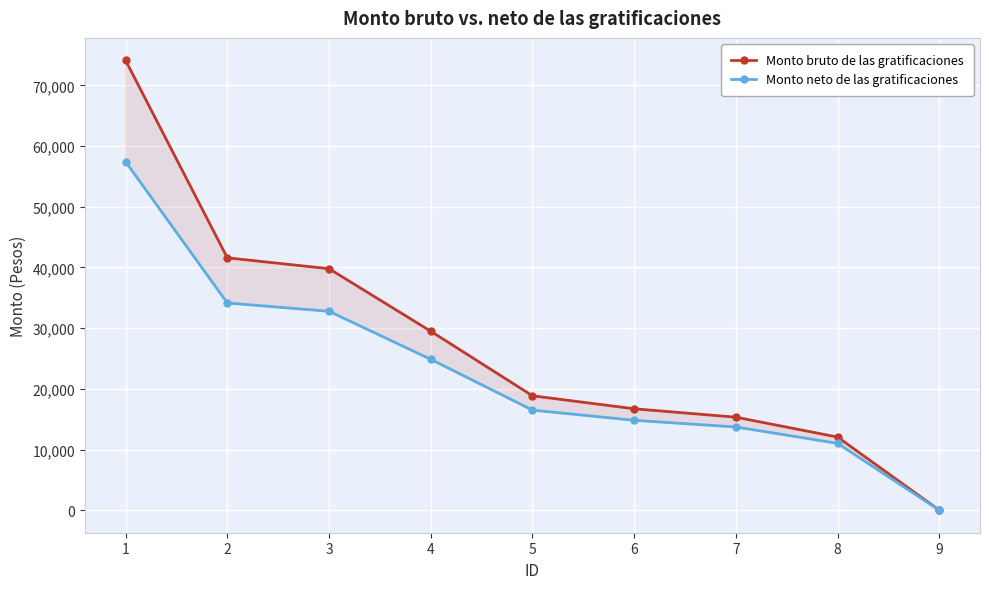

True or false: Monto bruto de las gratificaciones and Monto neto de las gratificaciones intersect in this chart.

False